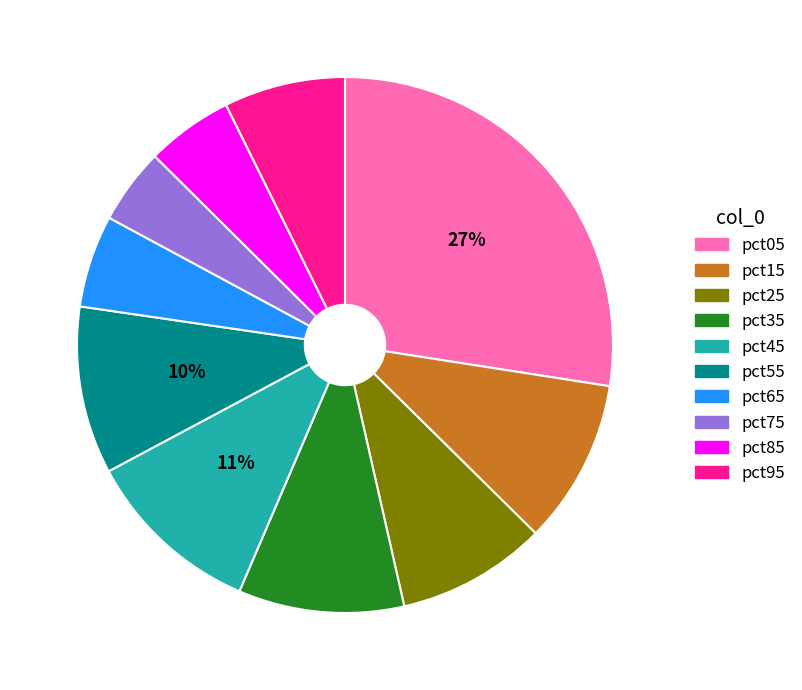

What is the largest slice in the pie chart?

pct05